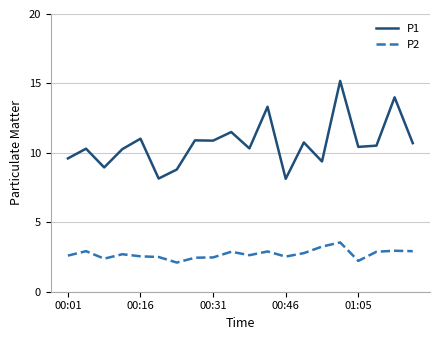

Which series has the largest total across all categories?

P1